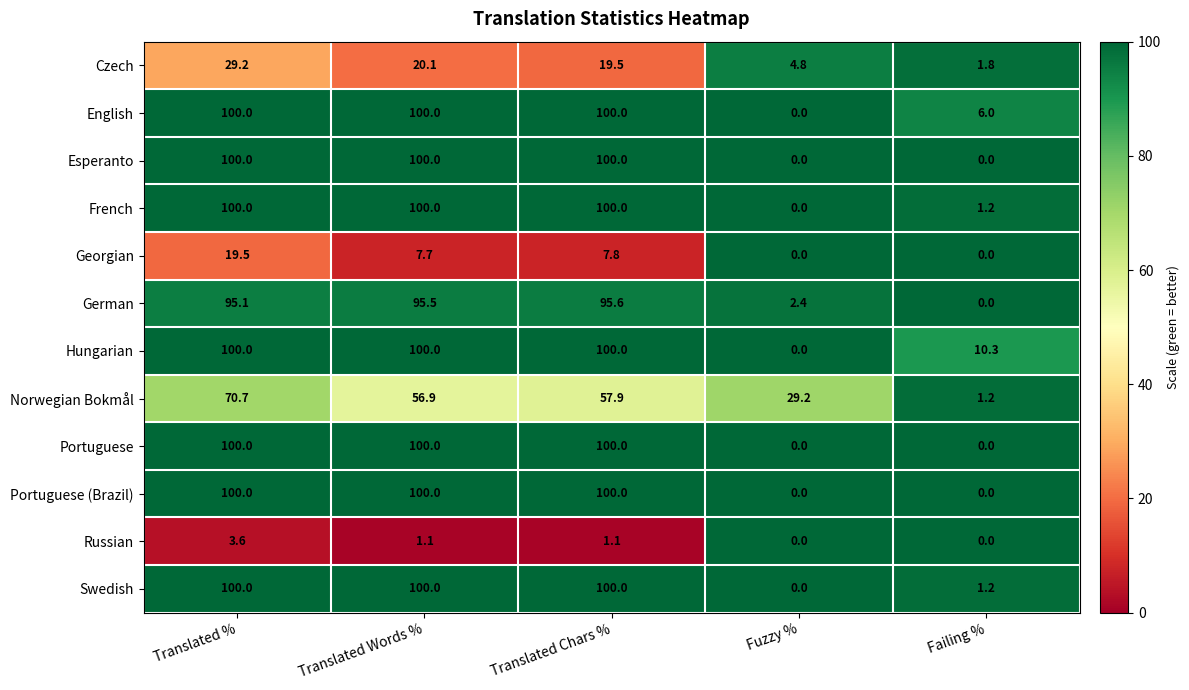

How many values in Portuguese are above zero?

3